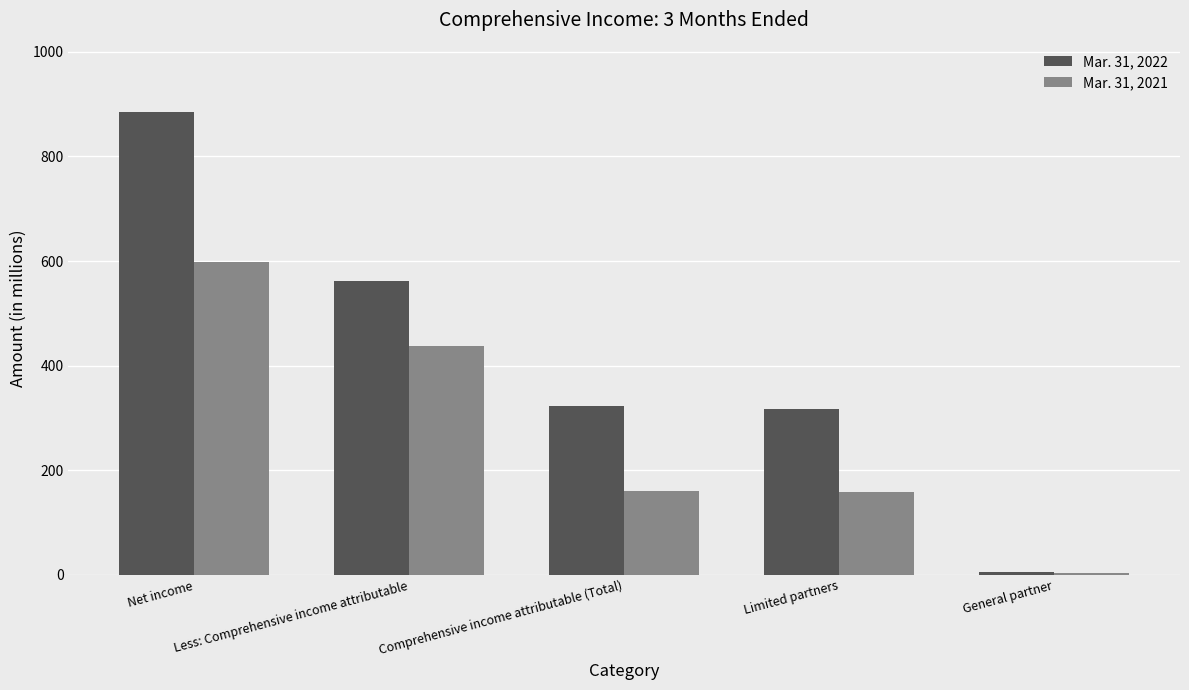

What is the total value across all series at Less: Comprehensive income attributable?

999